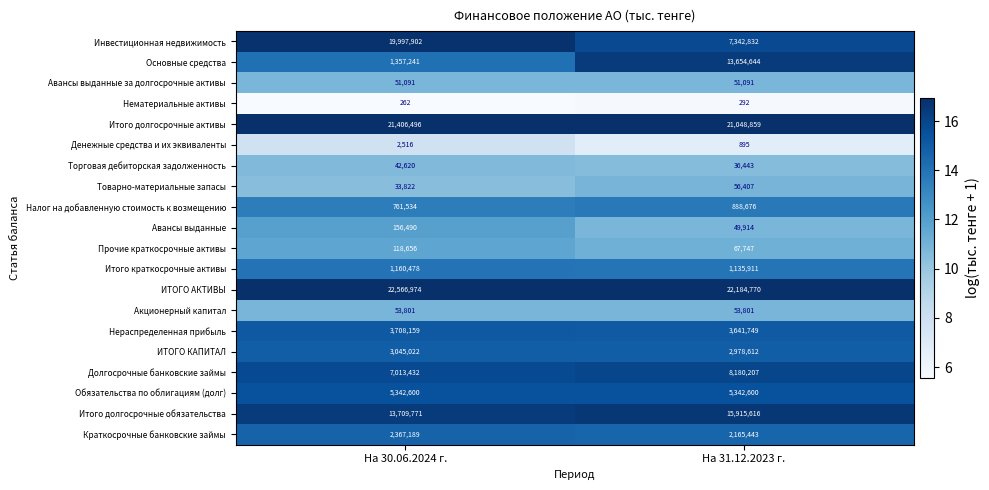

What is the total value across all series at На 31.12.2023 г.?

104796509